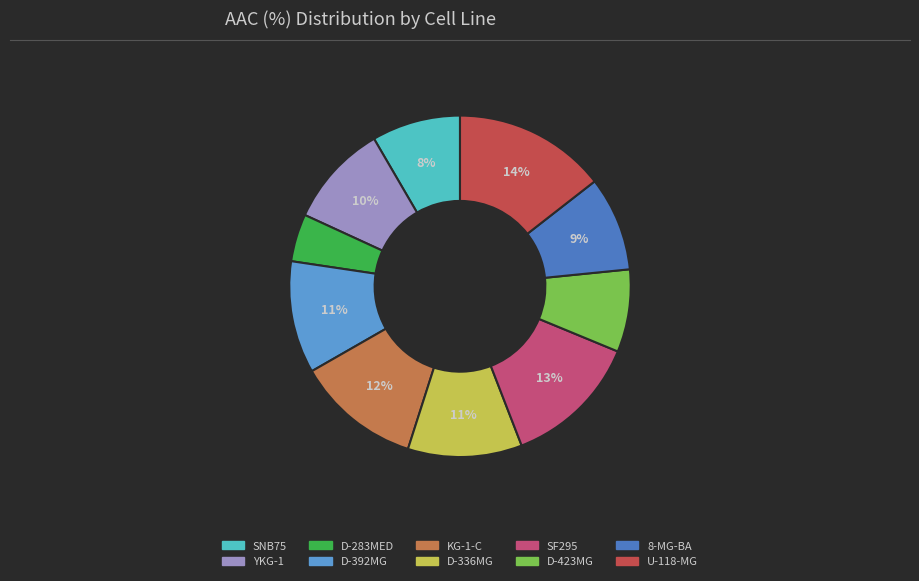

How many segments does this pie chart have?

10